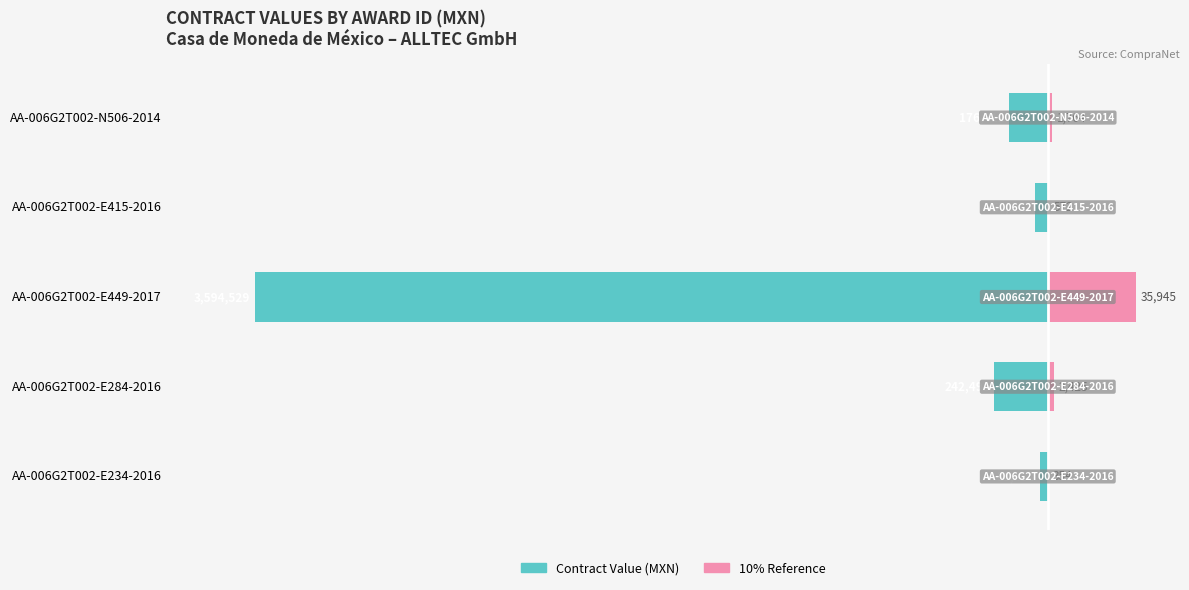

Which series changed the most between 2 and 3?

Contract Value (MXN)